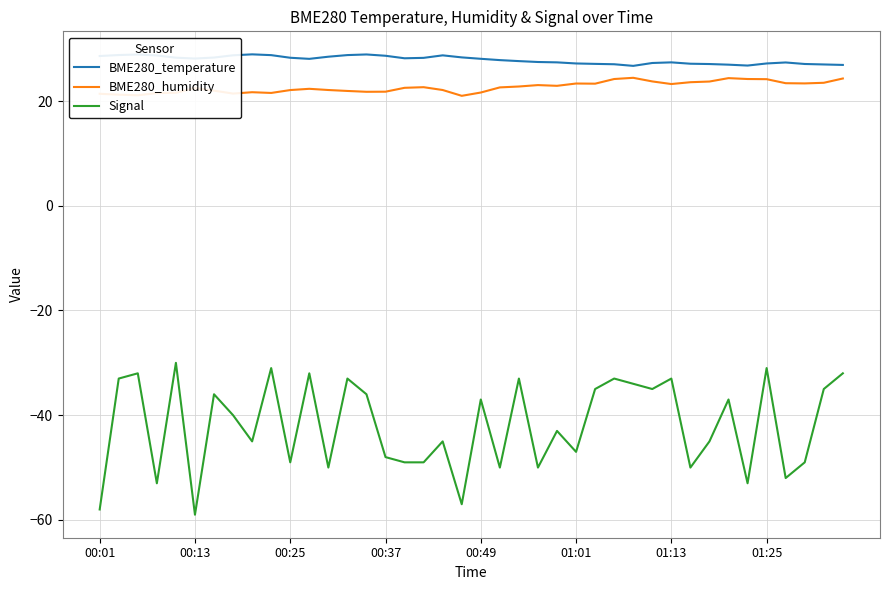

What is the difference between the second highest and minimum values in the Signal series?

28.0